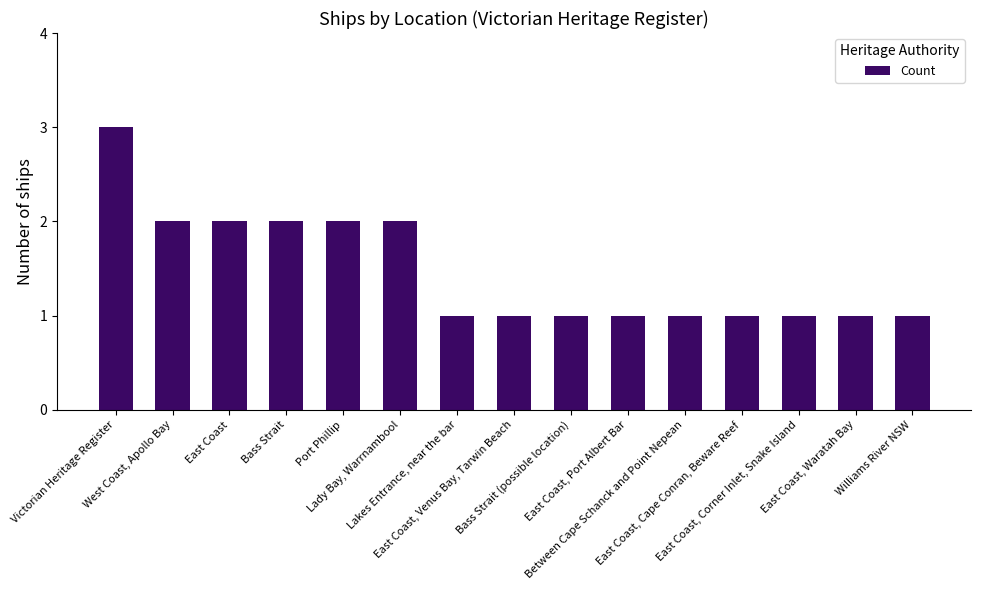

What is the greatest value displayed?

3